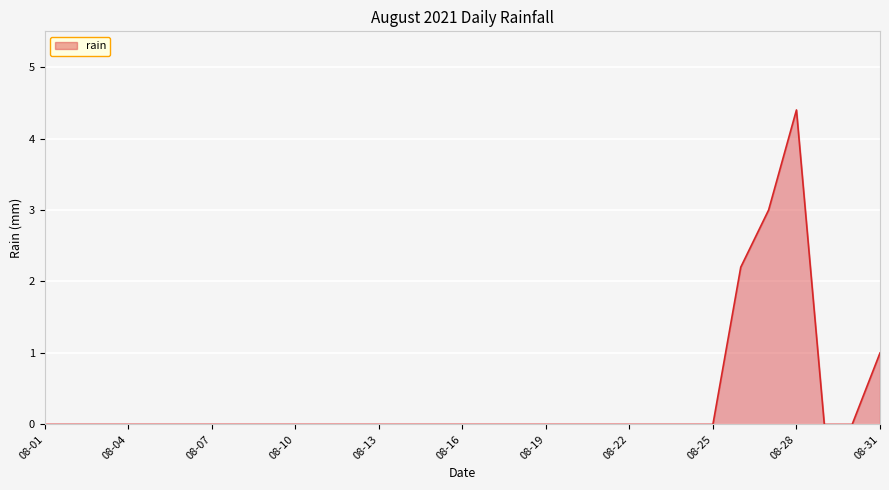

What is the greatest value displayed?

4.4